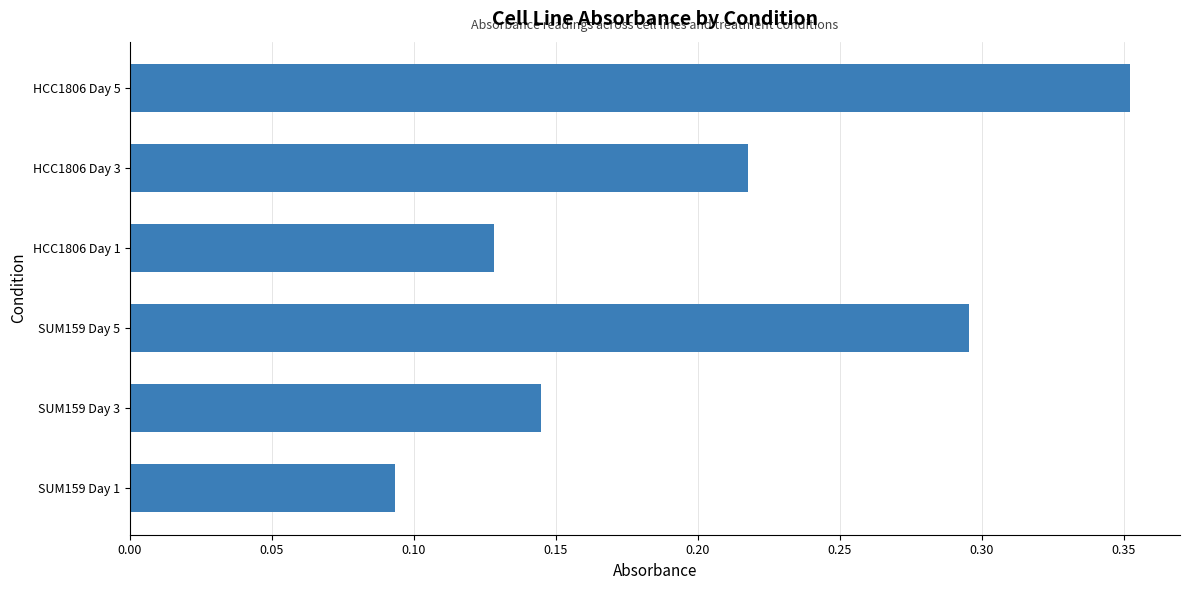

What is the change in value from SUM159 Day 5 to HCC1806 Day 5?

+0.1